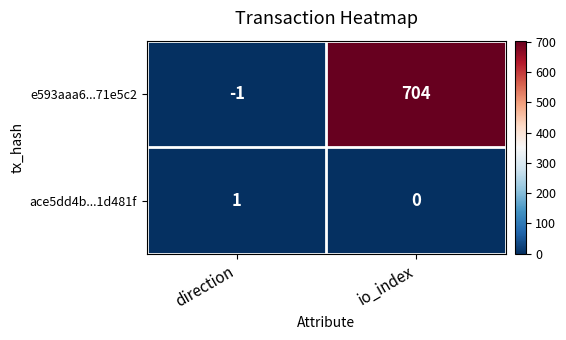

What is the spread (max minus min) of values at direction?

2